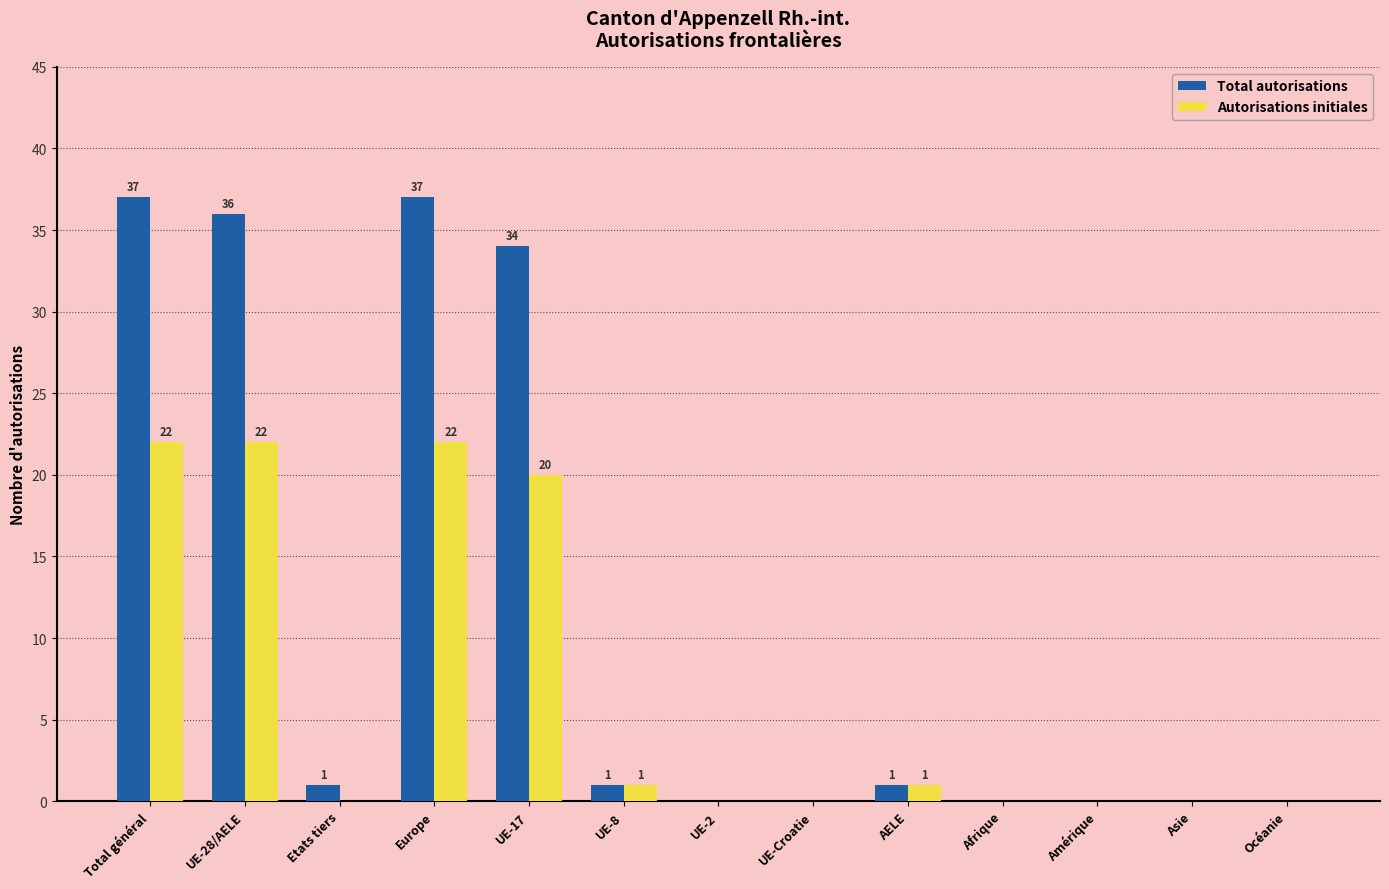

What is the highest value of the Total autorisations series?

37